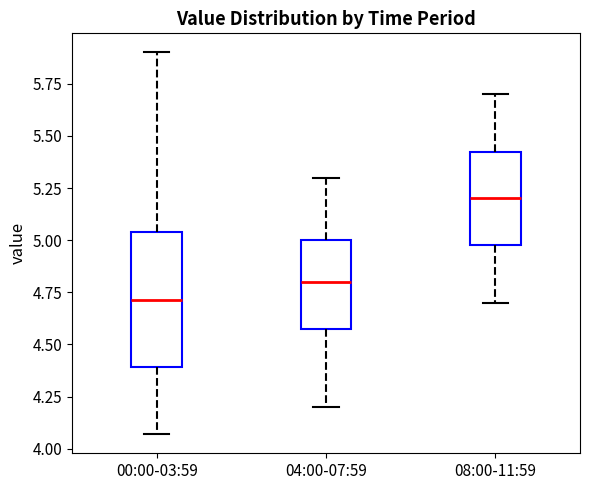

Reading left to right, transcribe this box plot: for each box, give where its median line is, the range the box spans, and where its two whiskers end, as read against the y-axis. The values are not printed on the chart, so give them approximately, as read against the axis.

00:00-03:59: median 4.70, box 4.40 to 5.05, whiskers 4.05 to 5.90
04:00-07:59: median 4.80, box 4.60 to 5.00, whiskers 4.20 to 5.30
08:00-11:59: median 5.20, box 5.00 to 5.45, whiskers 4.70 to 5.70